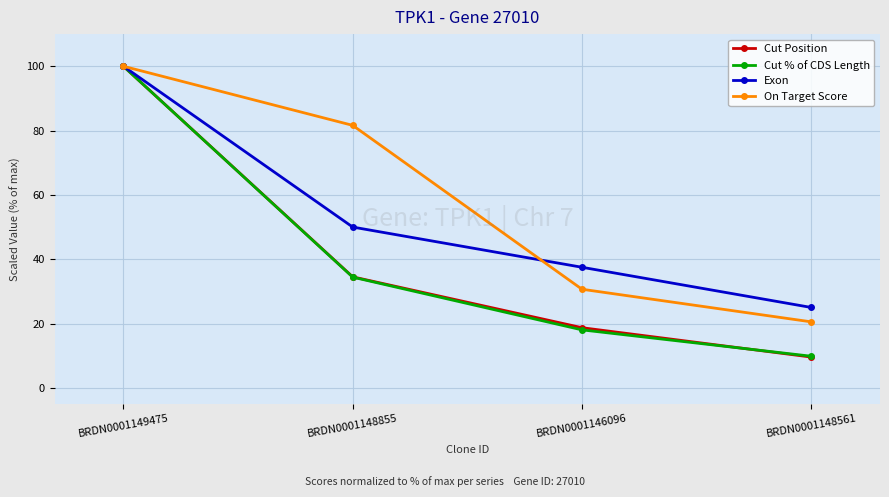

What is the sum of all Exon values?

212.5